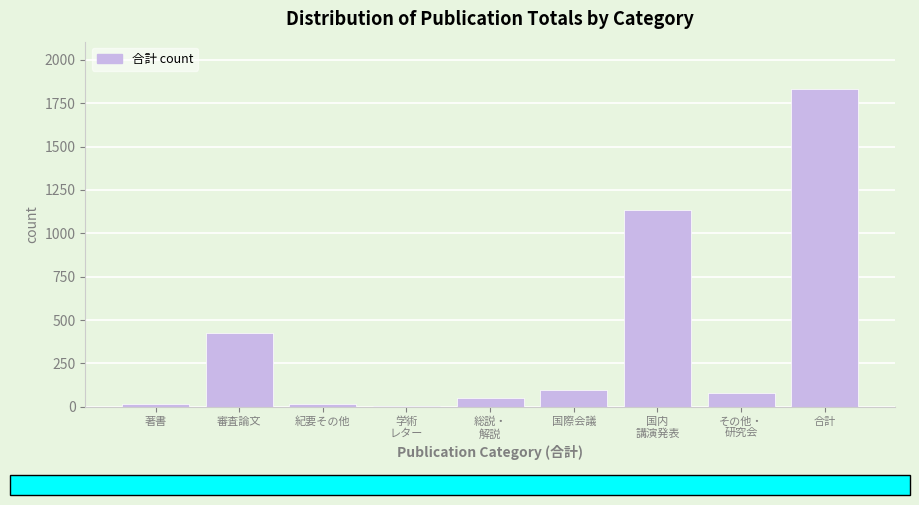

What is the maximum value shown in the chart?

1830